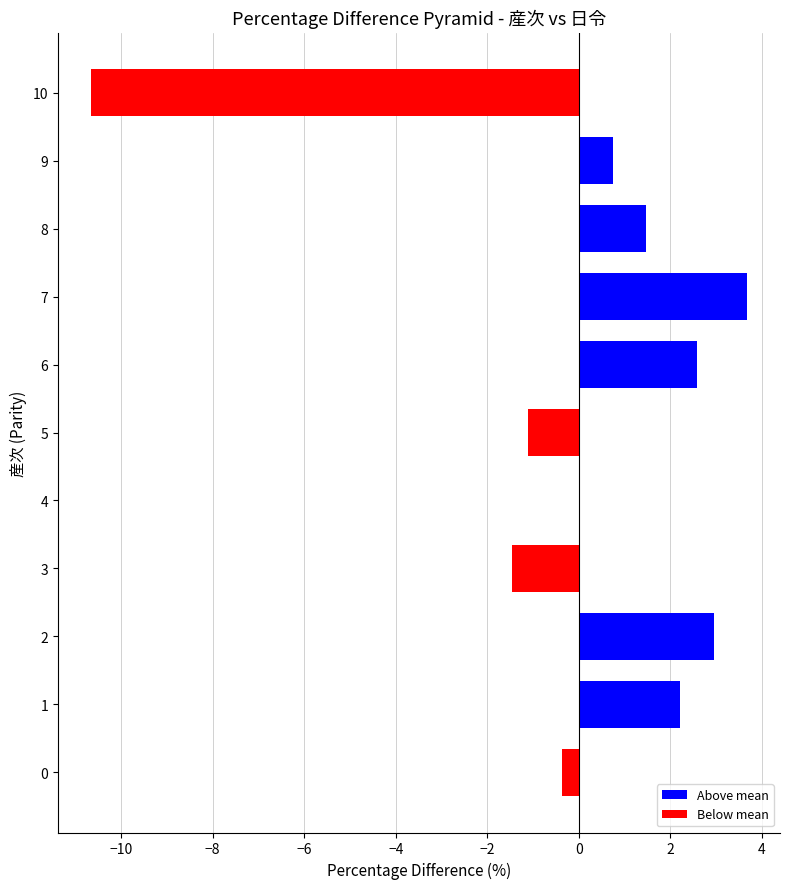

The value at 1 is 3.3. True or false?

False